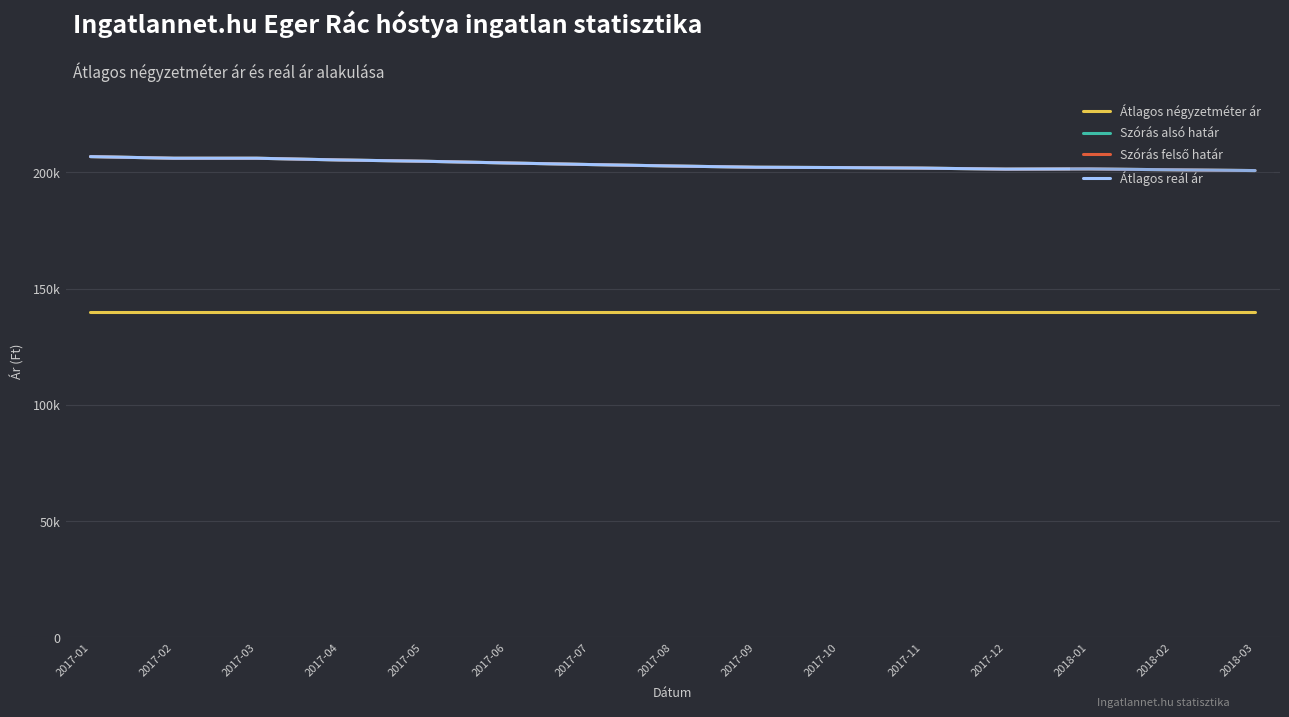

What is the sum of all Átlagos reál ár values?

3049625